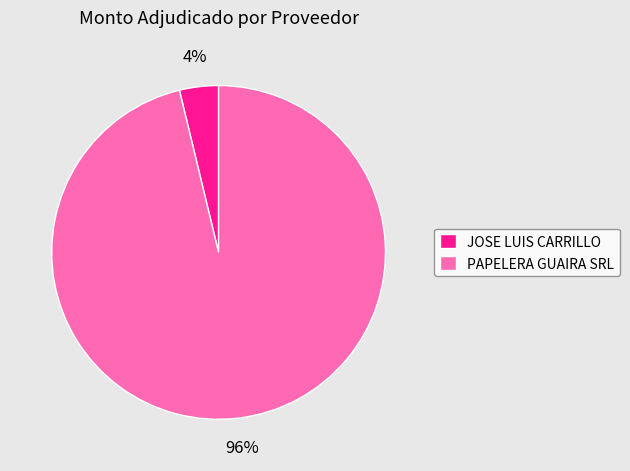

How many segments does this pie chart have?

2